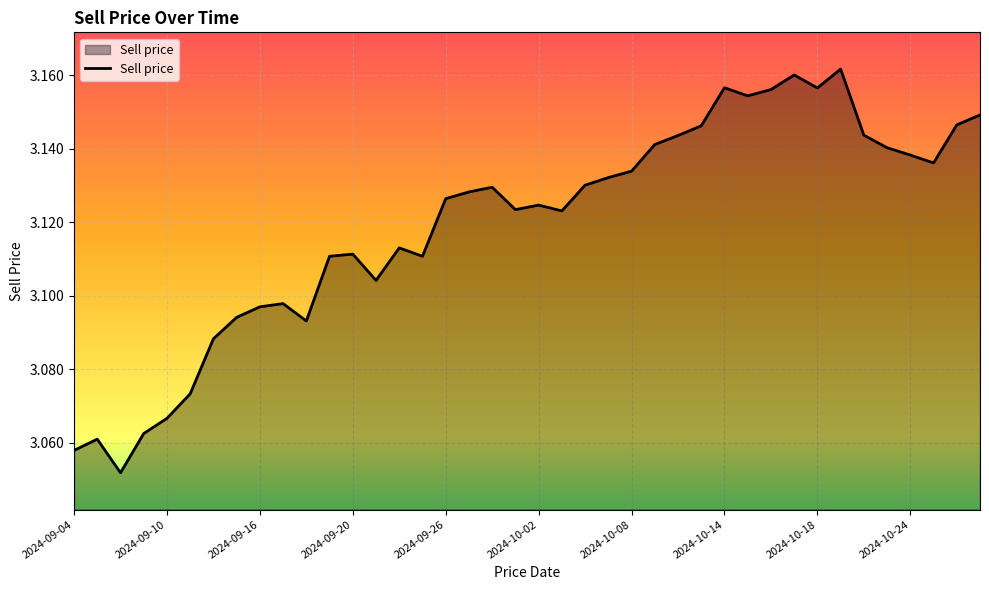

Is this an area chart (filled region under the line)?

Yes